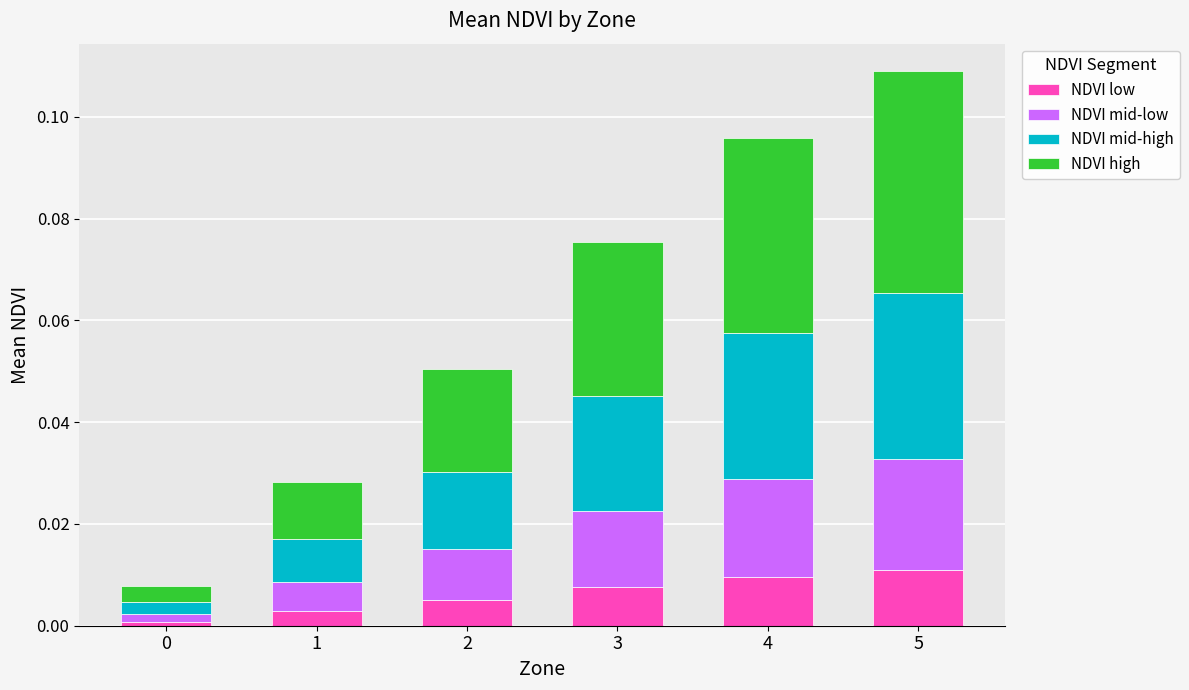

At which category is the sum across all series the highest?

5